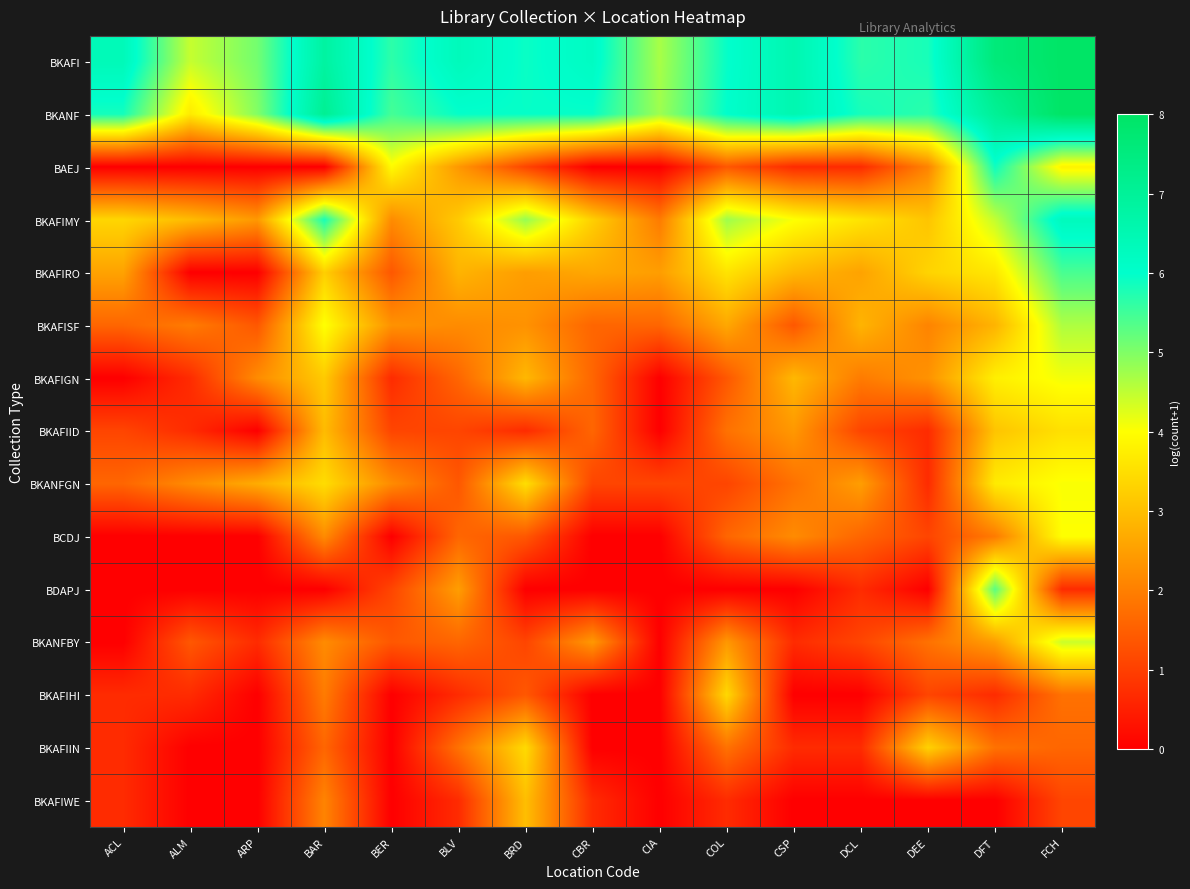

At which category is the sum across all series the highest?

FCH